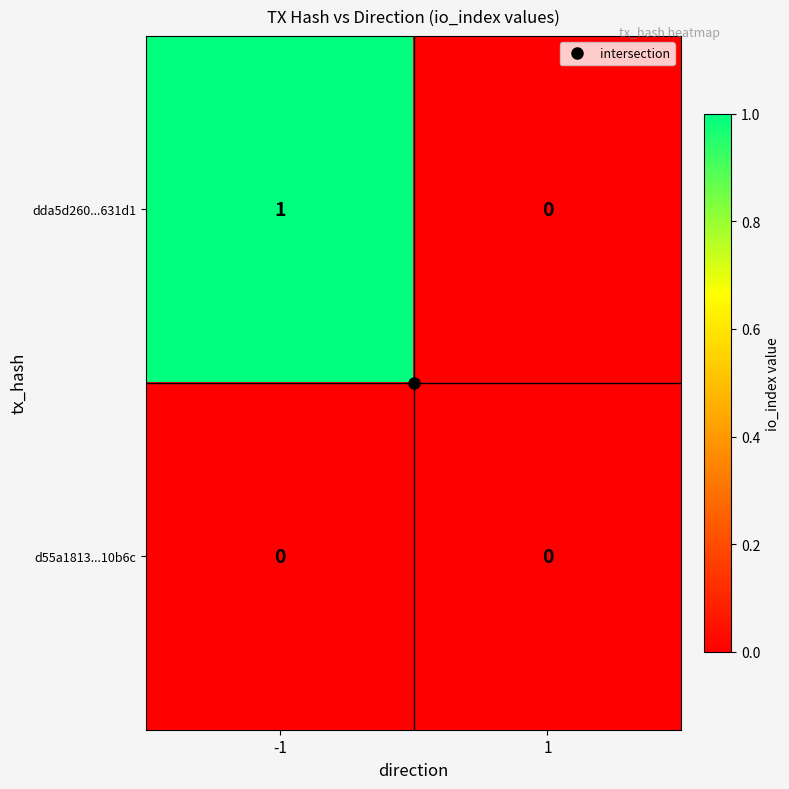

Is it true that dda5d260...631d1 equals 0 at 1?

True